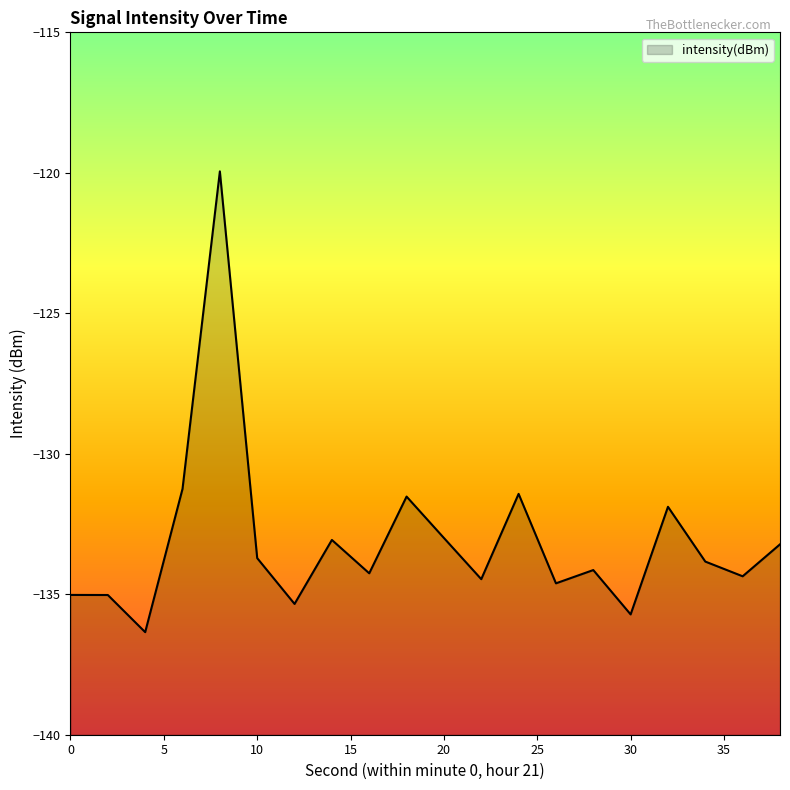

How many data points are less than -133?

14